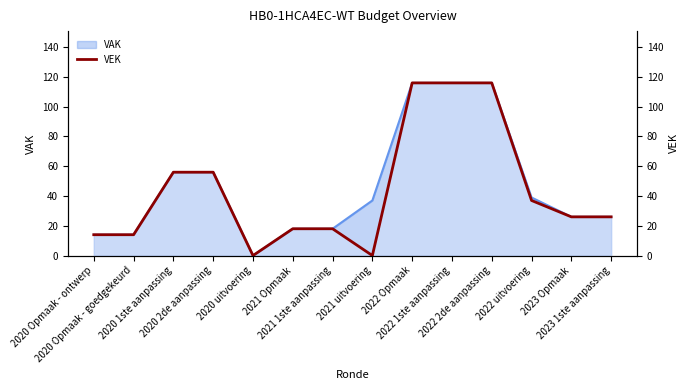

What is the ratio of the value at 2020 Opmaak - goedgekeurd to the value at 2020 1ste aanpassing?

0.2